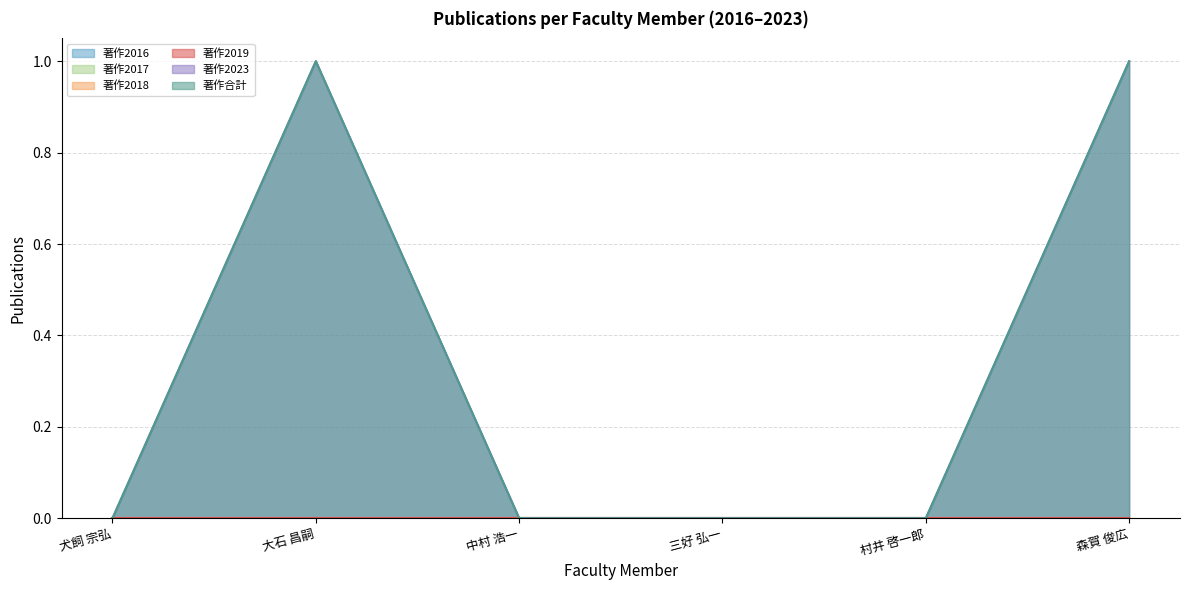

Which series has the widest spread of values?

著作2023